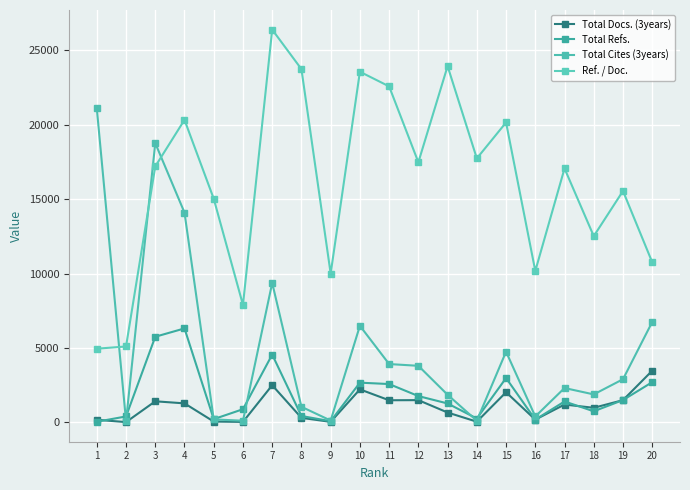

List the labels in order of Total Docs. (3years) value, smallest first.

2, 6, 9, 14, 5, 1, 16, 8, 13, 18, 17, 4, 3, 11, 12, 19, 15, 10, 7, 20